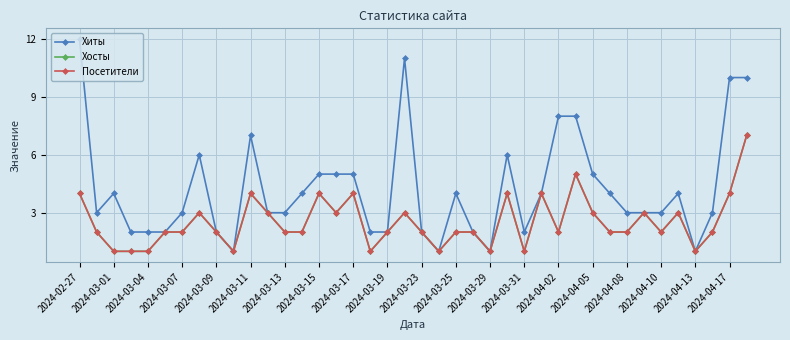

Is this an area chart (filled region under the line)?

No